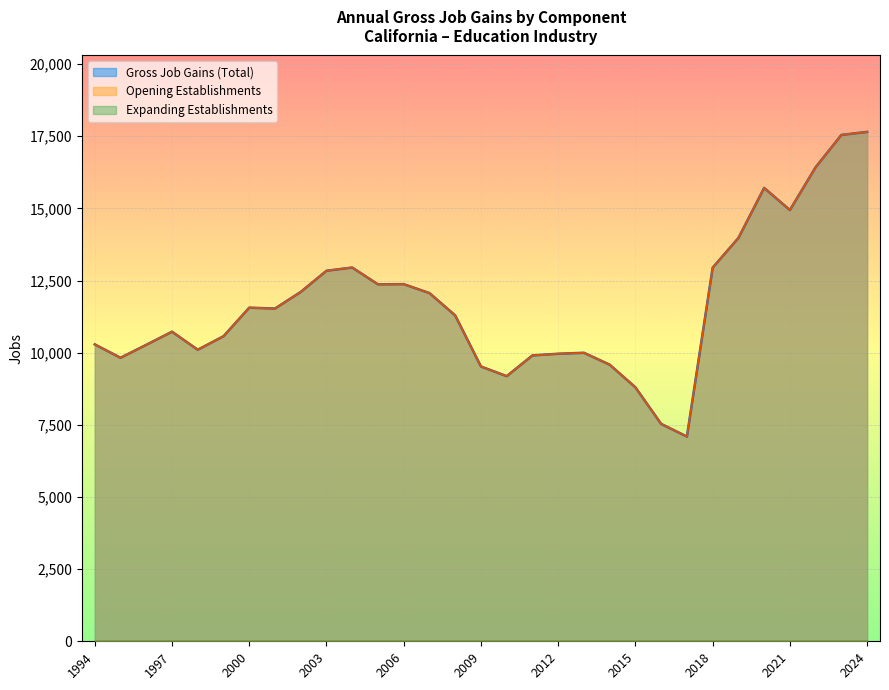

Does the chart display data point markers on the line(s)?

No